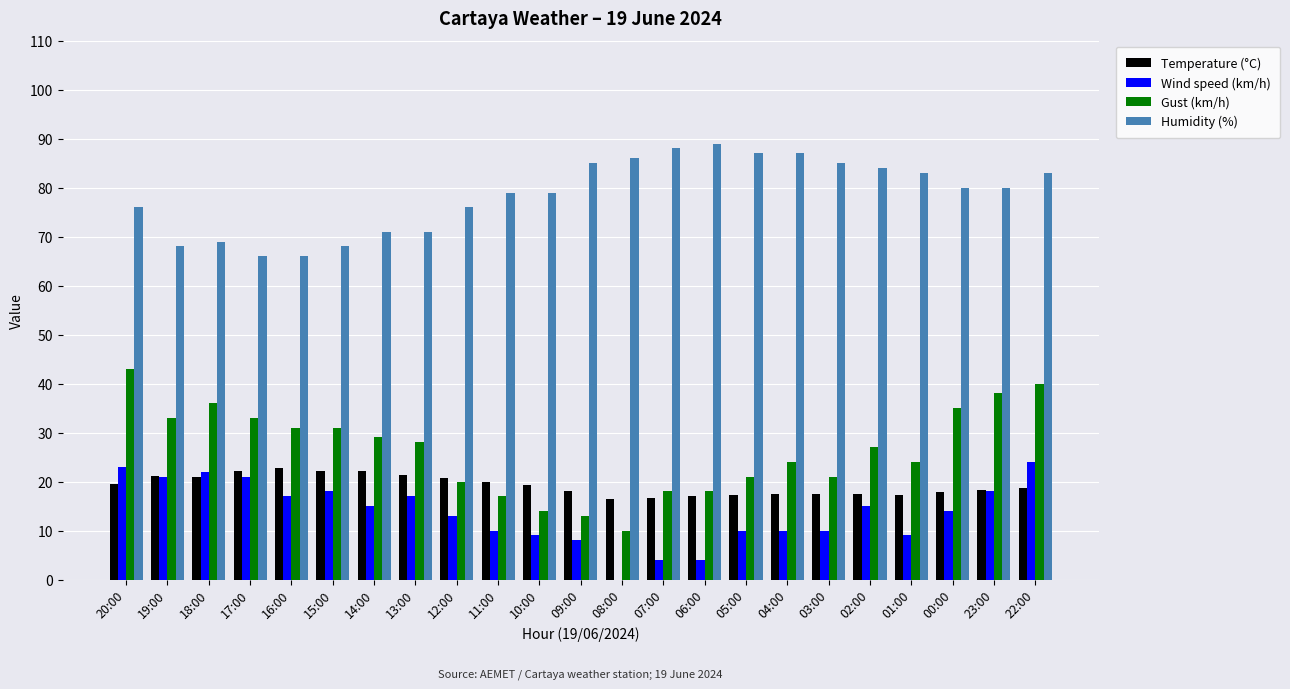

What are all the series names shown in the legend?

Temperature (°C), Wind speed (km/h), Gust (km/h), Humidity (%)